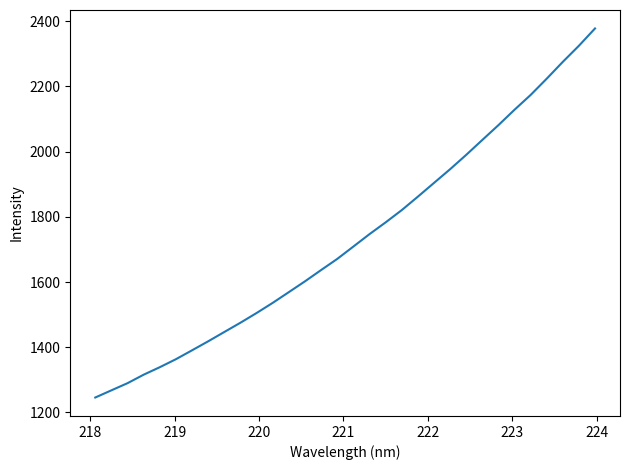

What is the maximum value shown in the chart?

2378.0